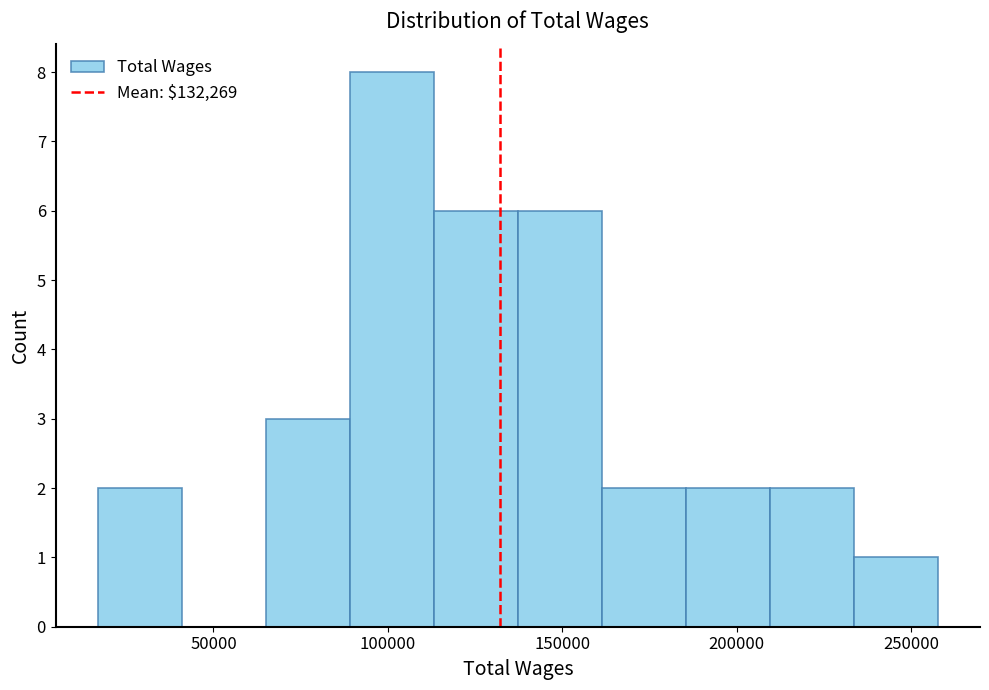

What is the height of the bar covering 65000 to 90000 on the x-axis? Neither the bar edges nor the heights are printed on the chart, so give them approximately, as read against the axes.

3